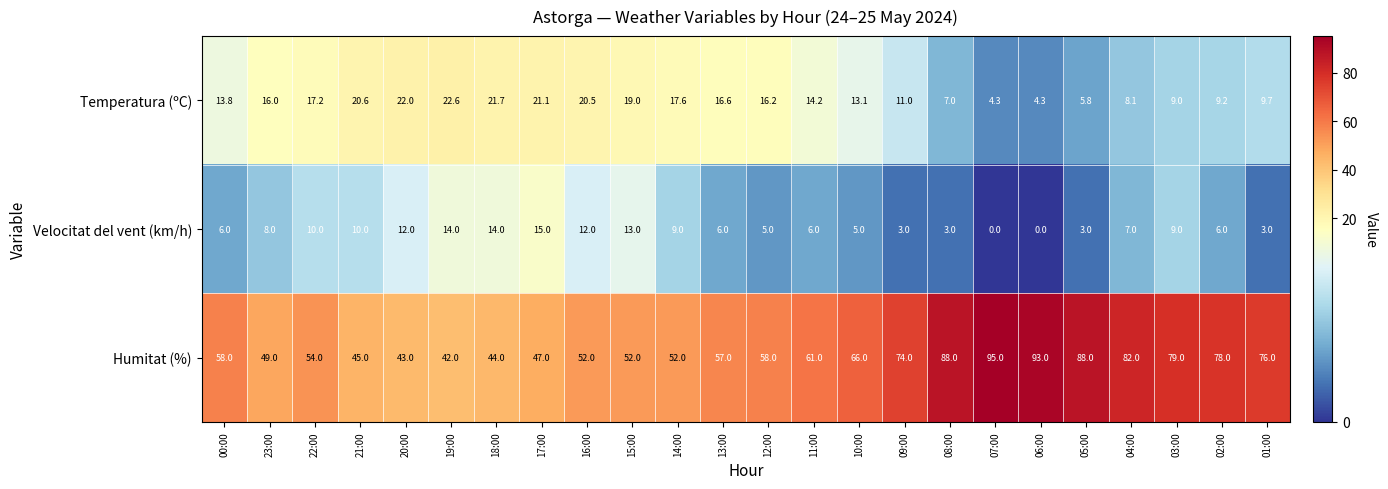

Count the number of categories in the chart.

24